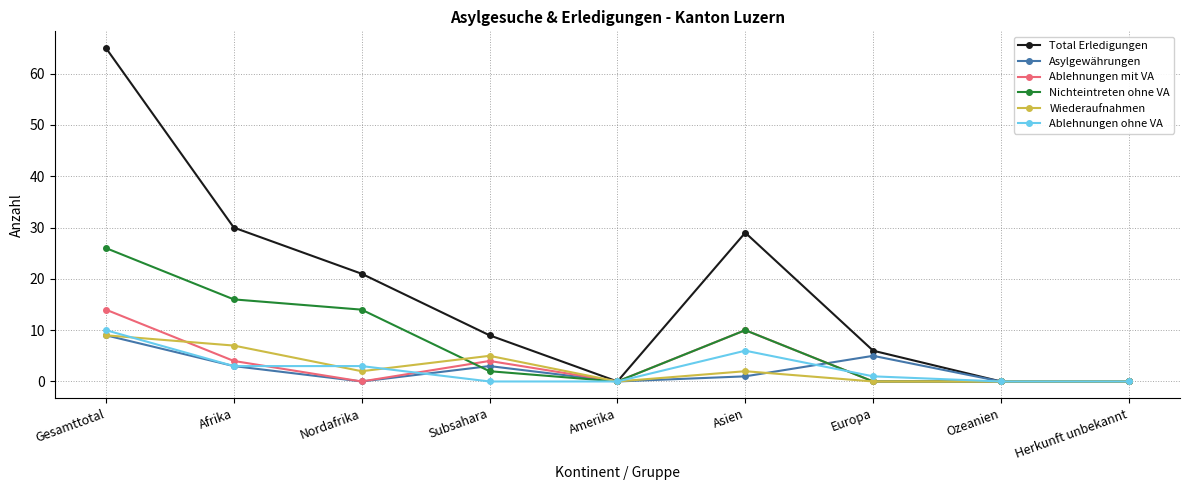

How many series are shown in this chart?

6